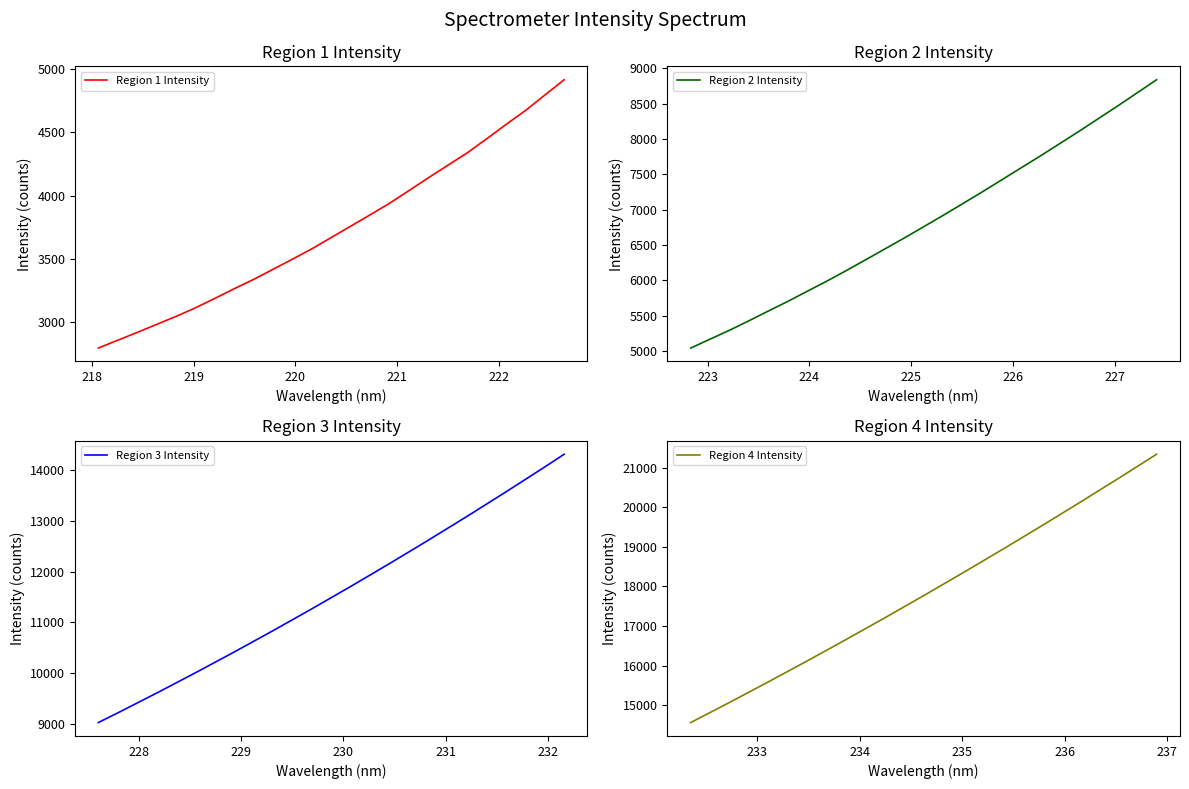

True or false: Region 4 Intensity has a value of 9782.4 at 217.

False